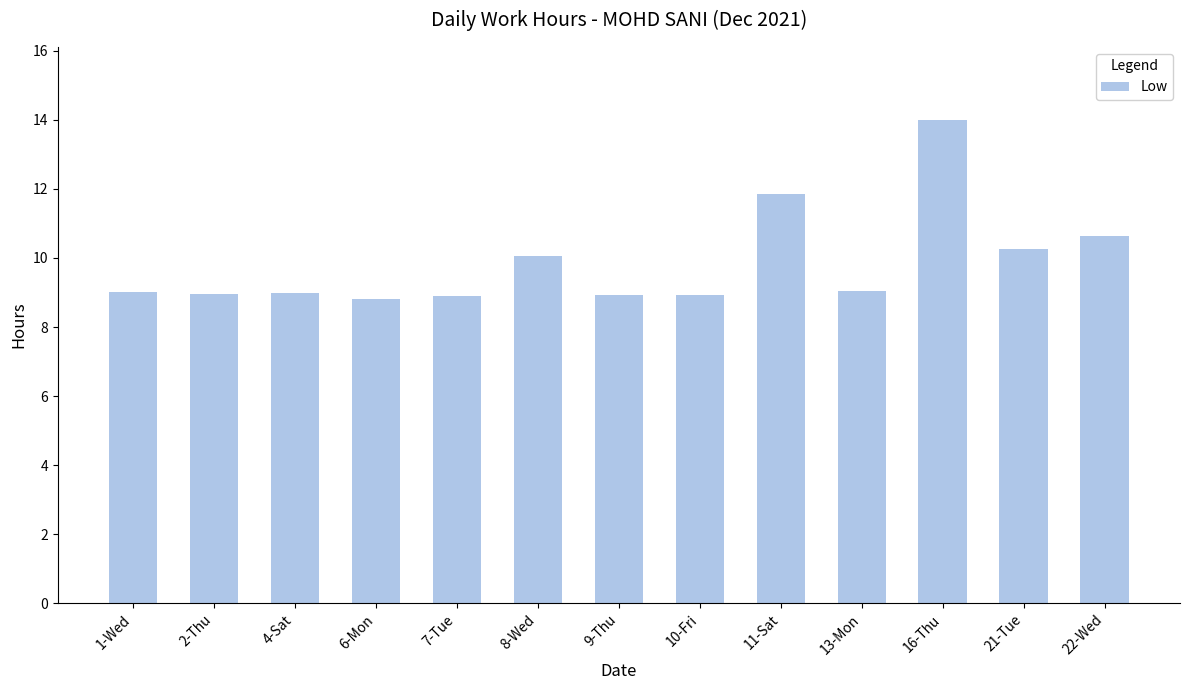

Is it true that the value at 1-Wed is 13.9?

False